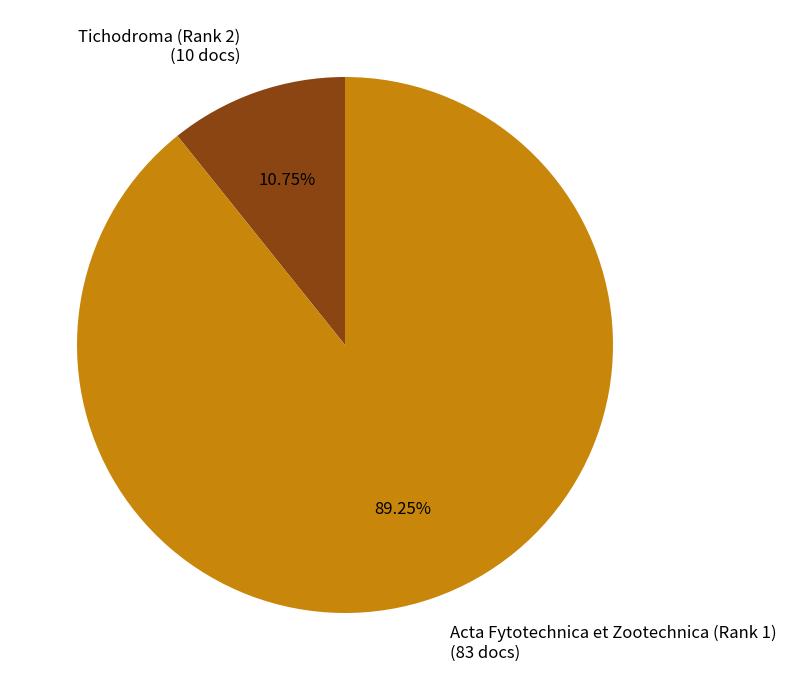

What is the total percentage of Tichodroma (Rank 2) and Acta Fytotechnica et Zootechnica (Rank 1)?

100.0%